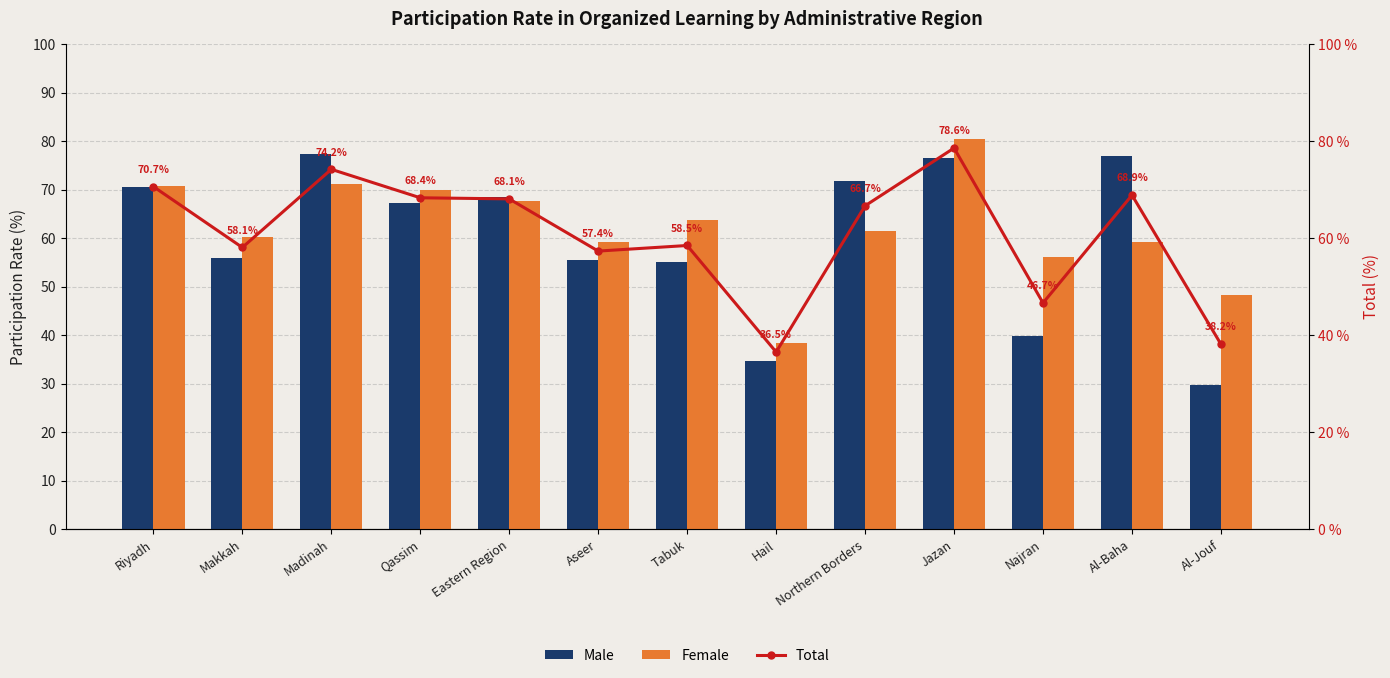

What is the difference between the maximum and minimum values in the Male series?

47.7